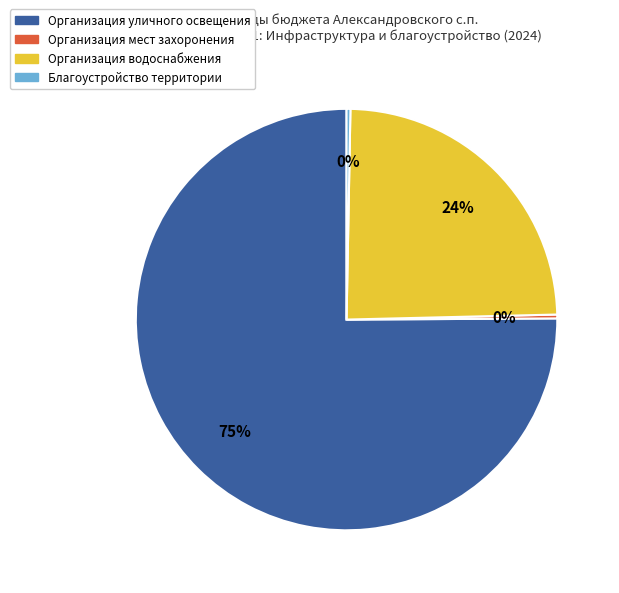

What percentage is the Организация водоснабжения slice, to the nearest percent?

24%